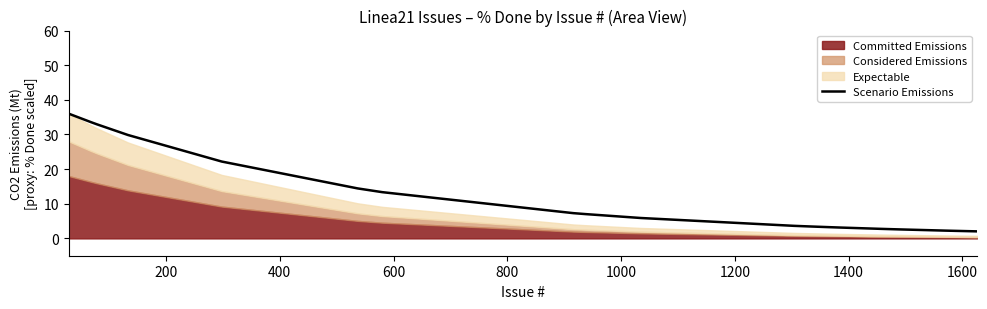

What is the maximum value for Scenario Emissions?

36.0